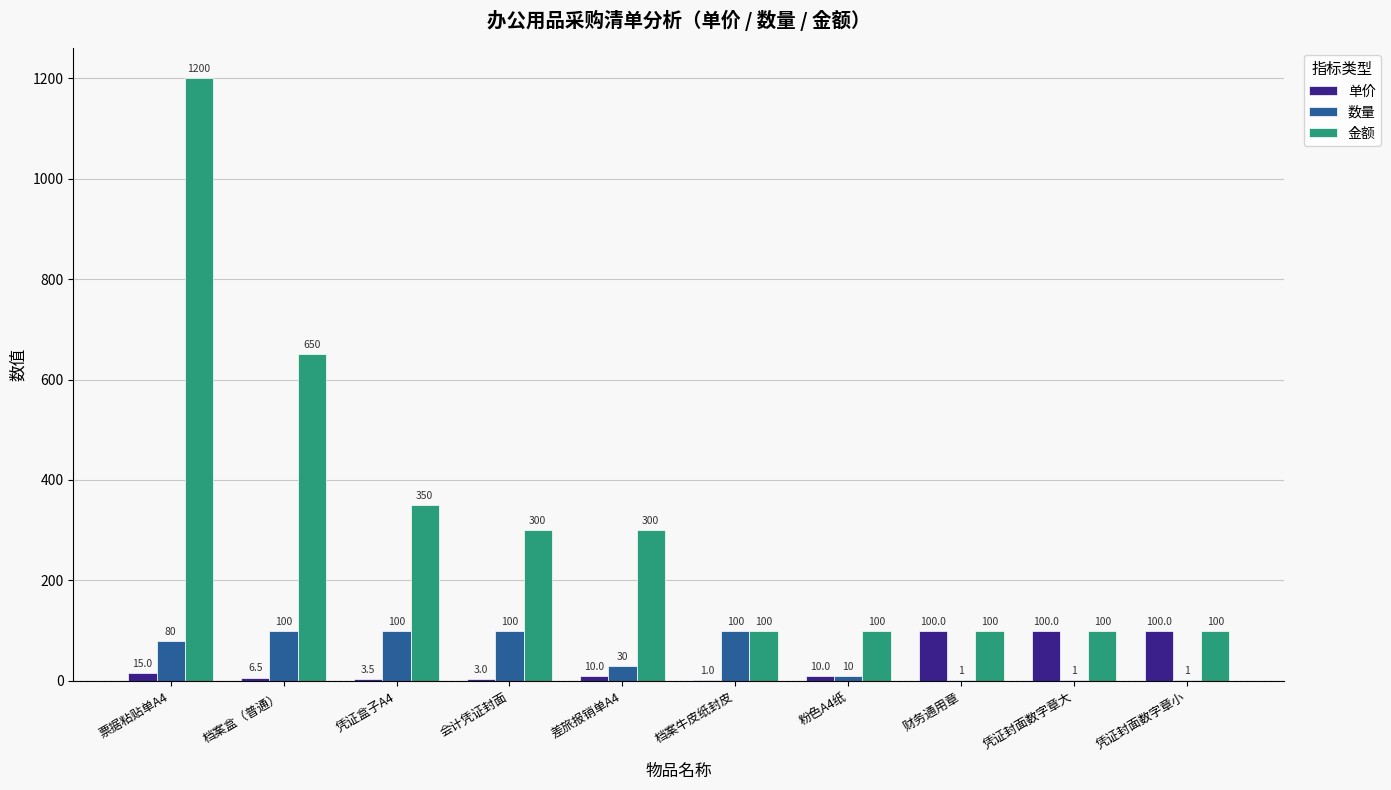

Which series changed the most between 档案盒（普通） and 凭证封面数字章小?

金额